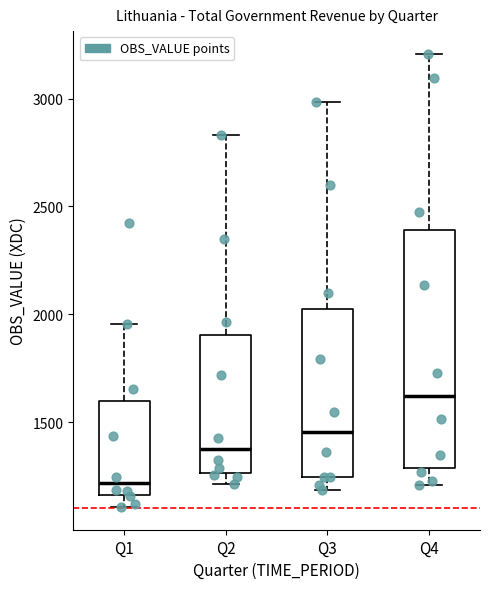

Comparing the boxes themselves (not the whiskers), which one is the tallest?

Q4